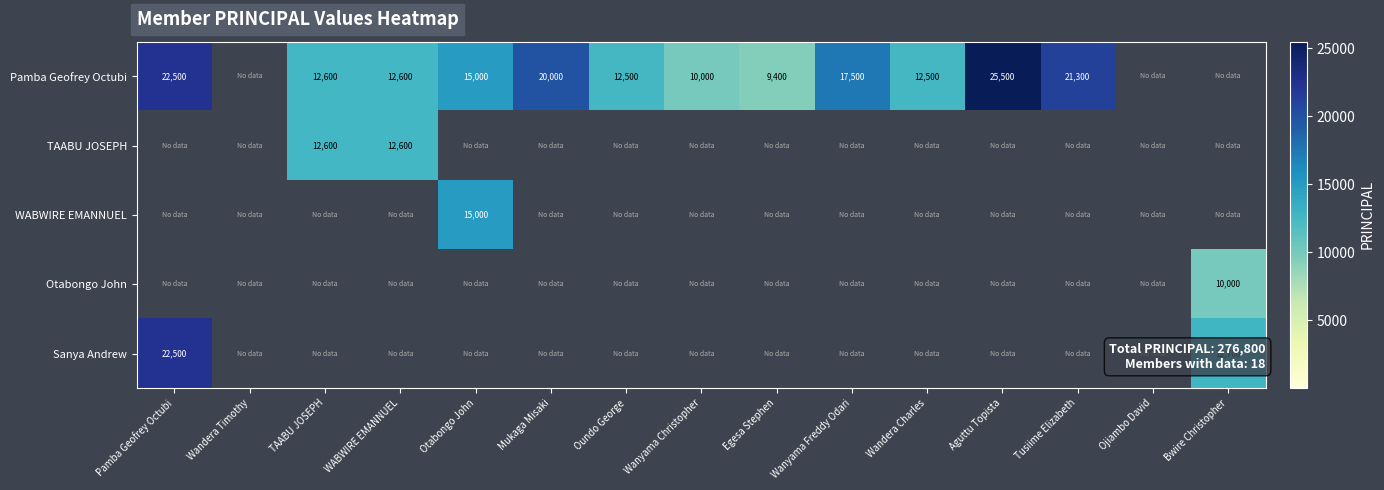

True or false: Pamba Geofrey Octubi has a value of 32838 at Mukaga Misaki.

False